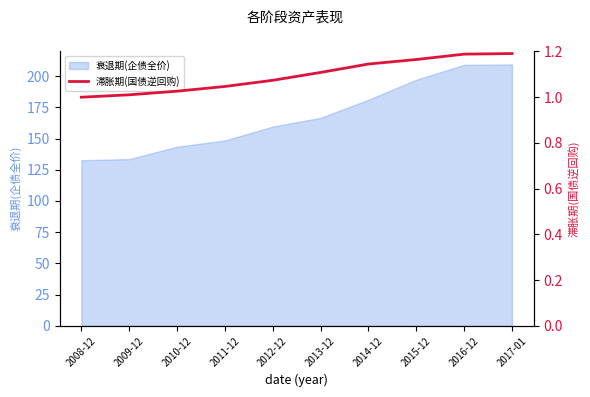

At which label is 衰退期(企债全价) closest to 170?

2013-12